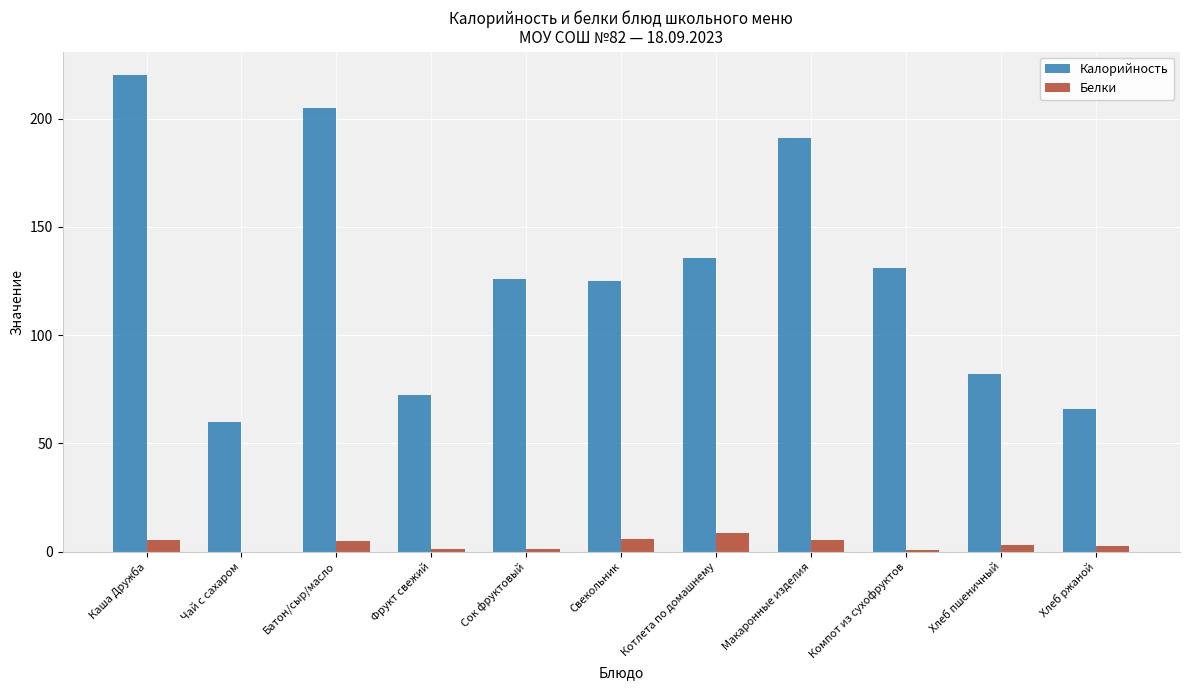

How many series are shown in this chart?

2